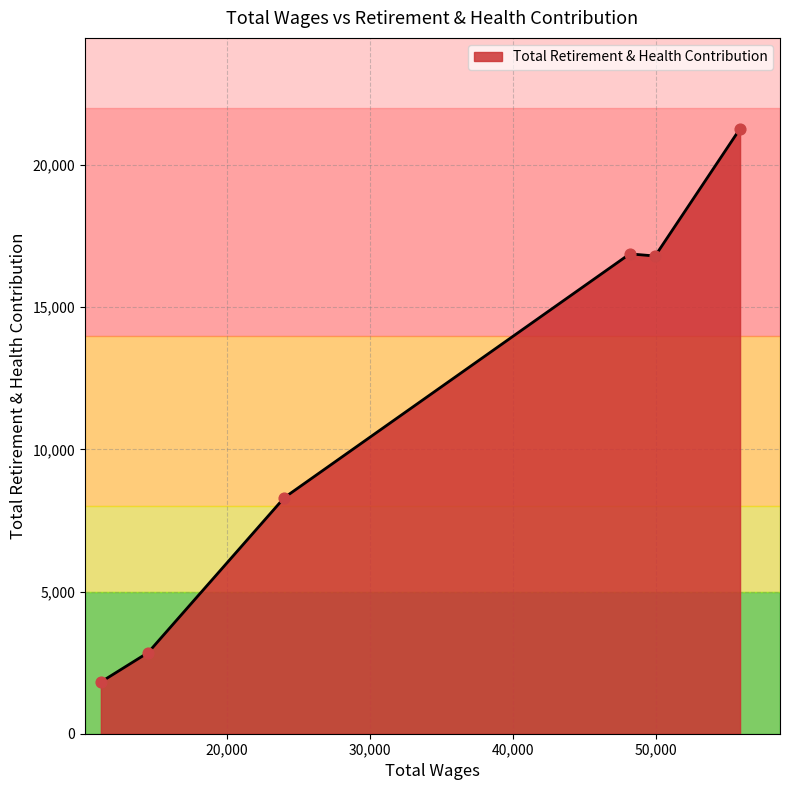

What is the smallest value displayed?

1819